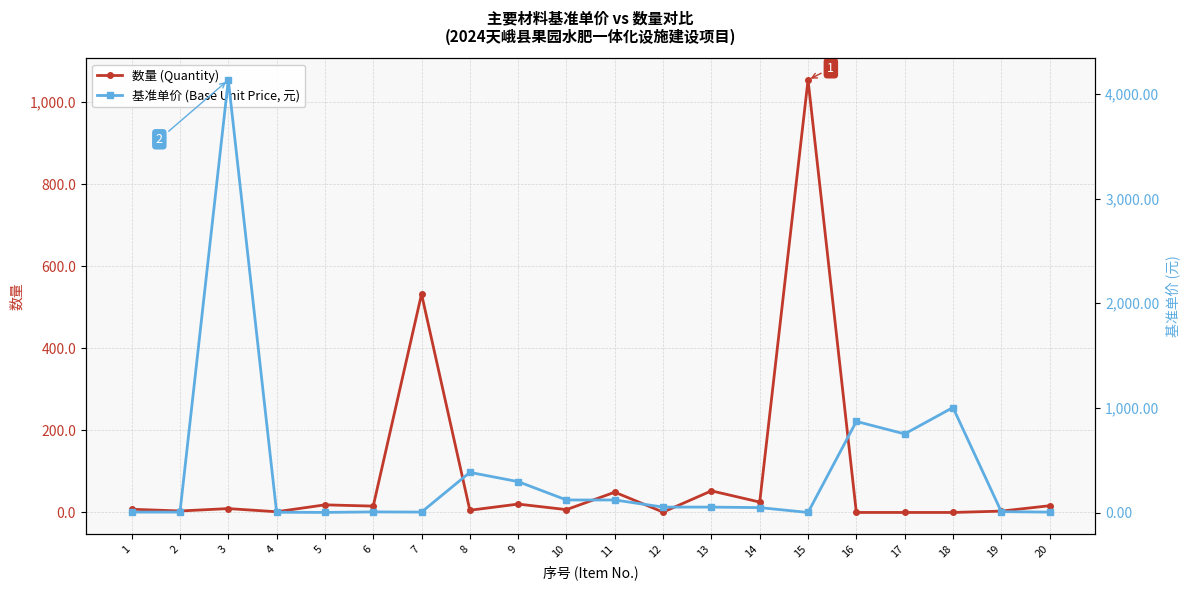

What is the sum of all 数量 (Quantity) values?

1823.0